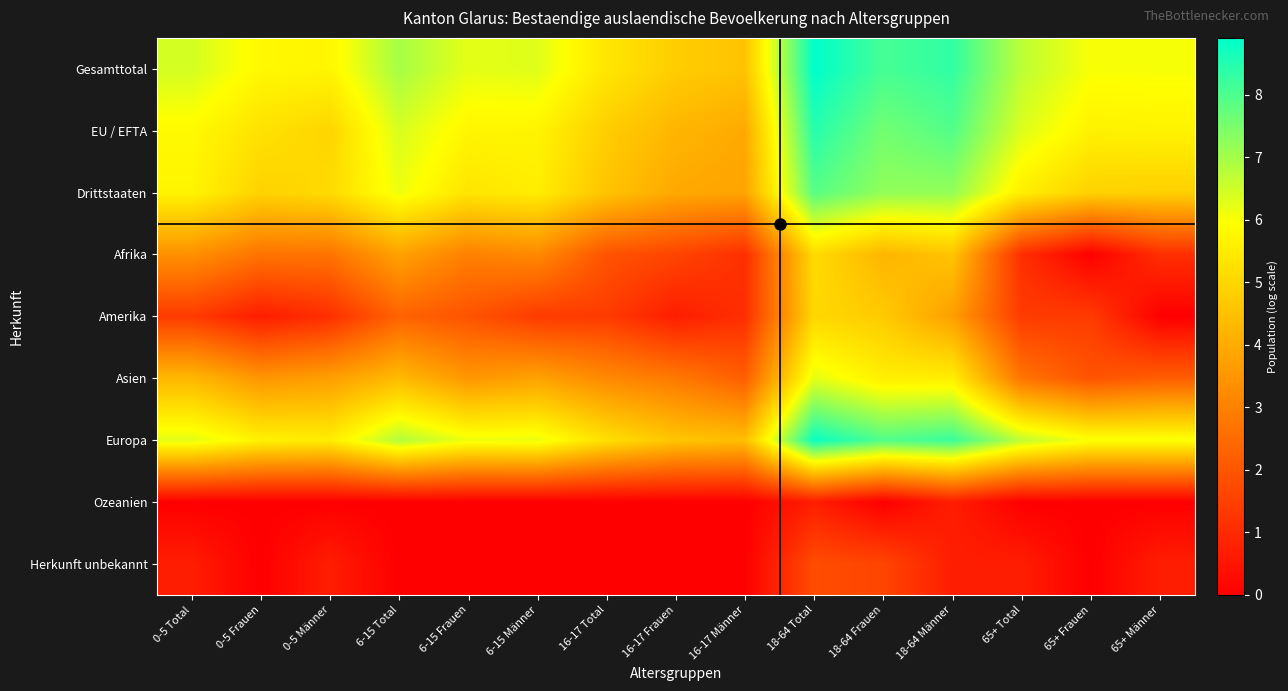

Which has a higher value, 6-15 Frauen or 16-17 Männer?

6-15 Frauen